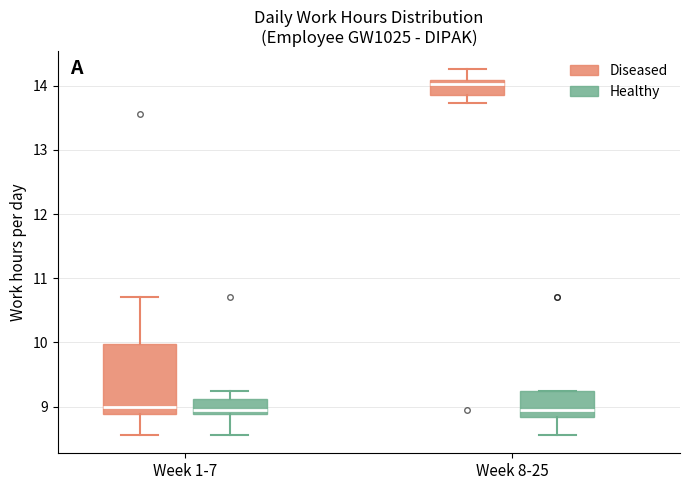

Where does the median line of the box for Week 1-7 (Healthy) sit on the y-axis? The values are not printed on the chart, so give them approximately, as read against the axis.

9.0